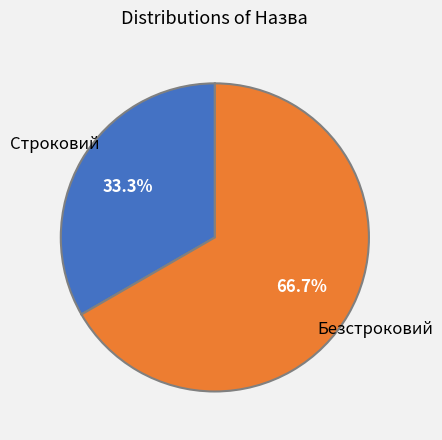

Is there any slice that represents more than half of the pie?

Yes